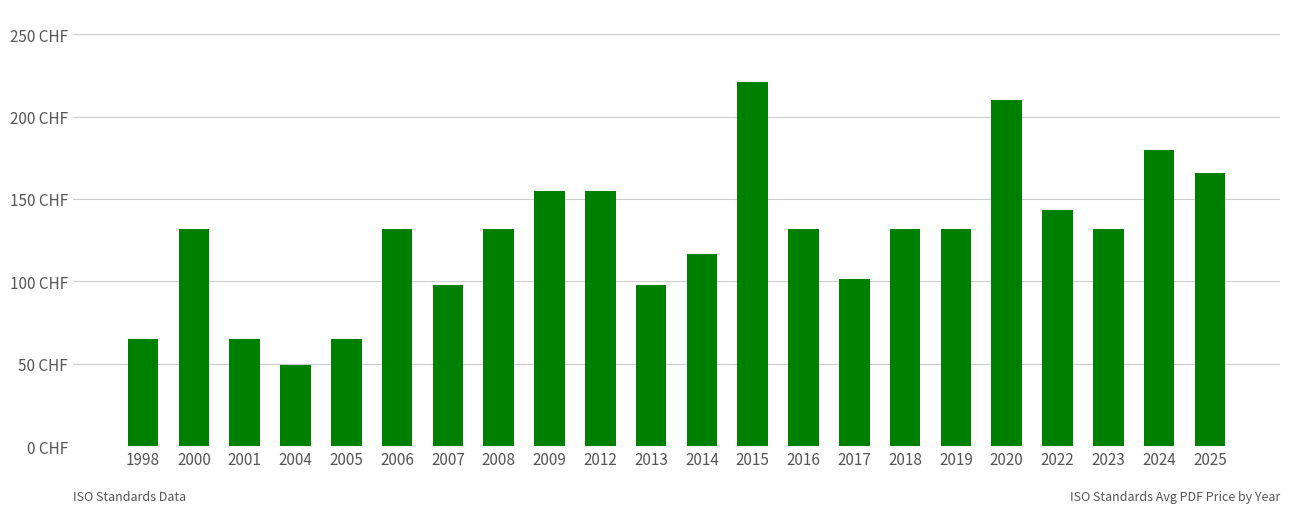

What is the minimum value shown in the chart?

49.5